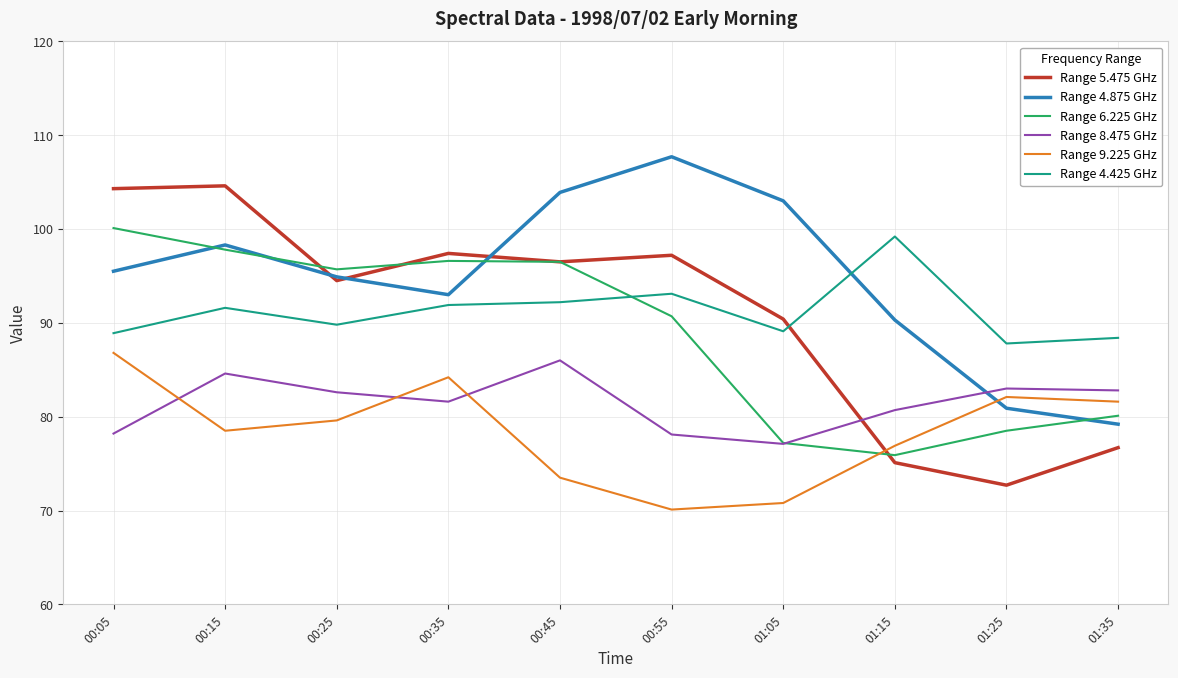

Which category has the lowest value in the Range 5.475 GHz series?

01:25